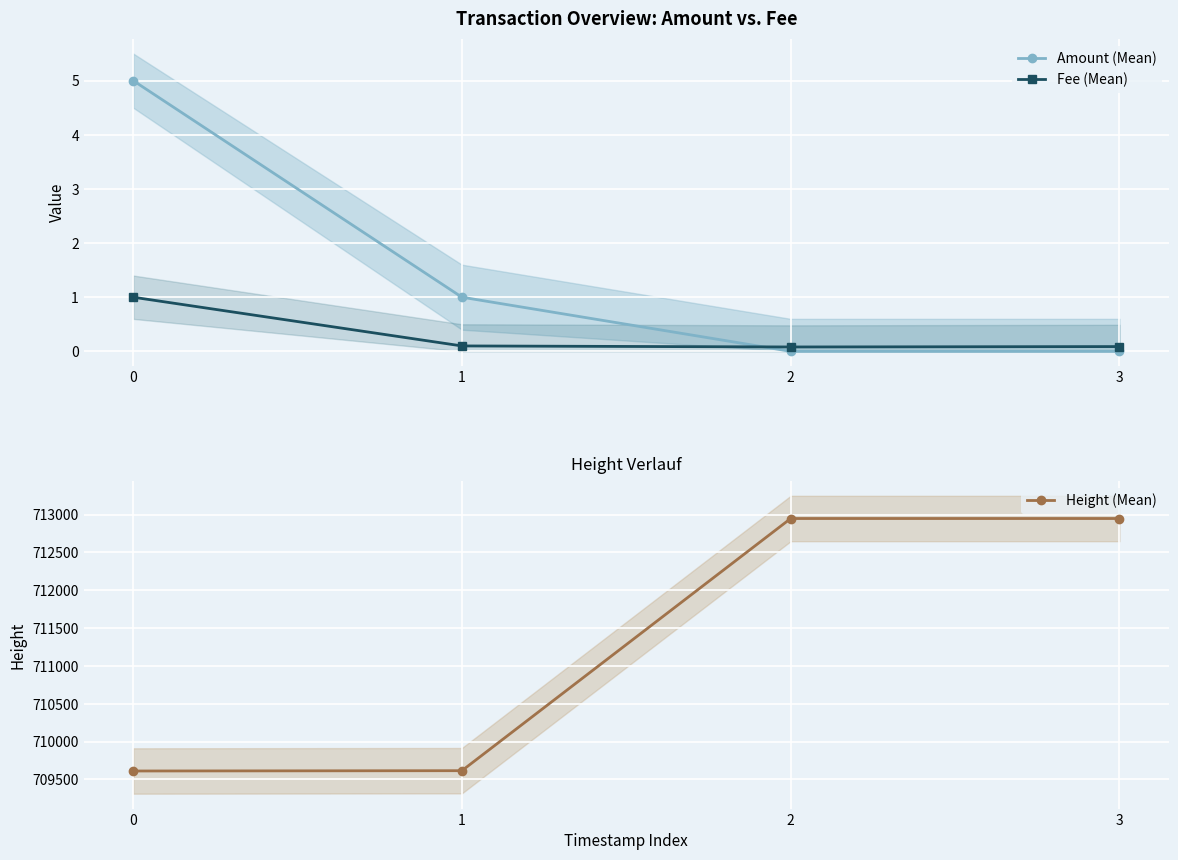

Reading left to right, extract all data points from this chart.

Amount (Mean): 5.0	1.0	0.0	0.0
Fee (Mean): 1.0	0.1	0.1	0.1
Height (Mean): 709612.0	709616.0	712949.0	712949.0